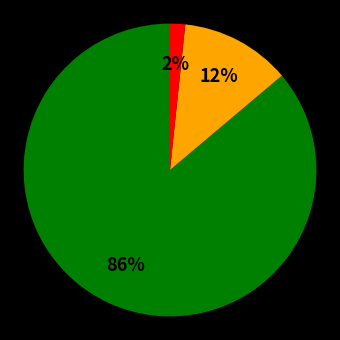

How many slices are in this pie chart?

3